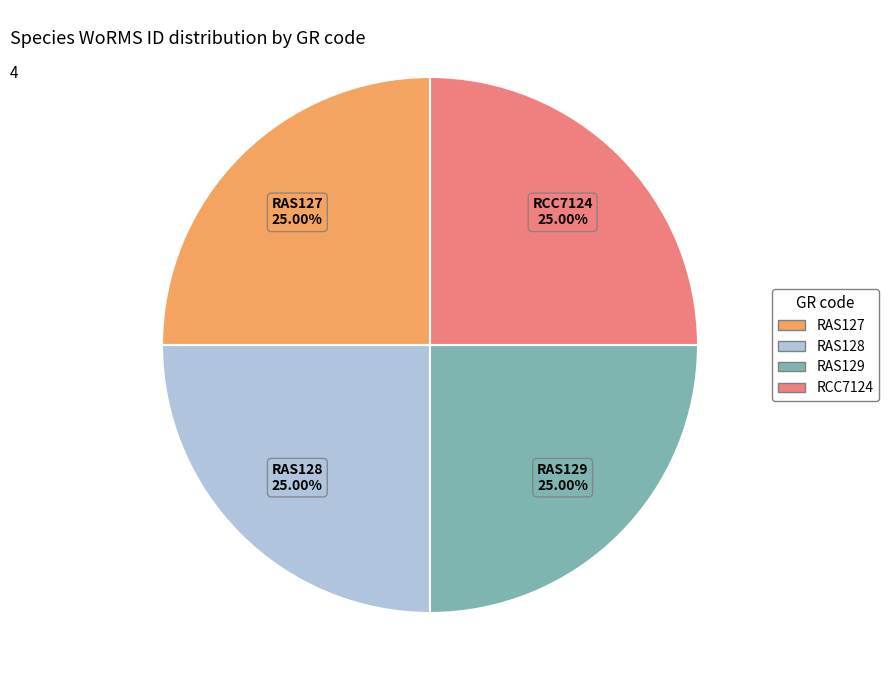

Does any single category account for the majority?

No